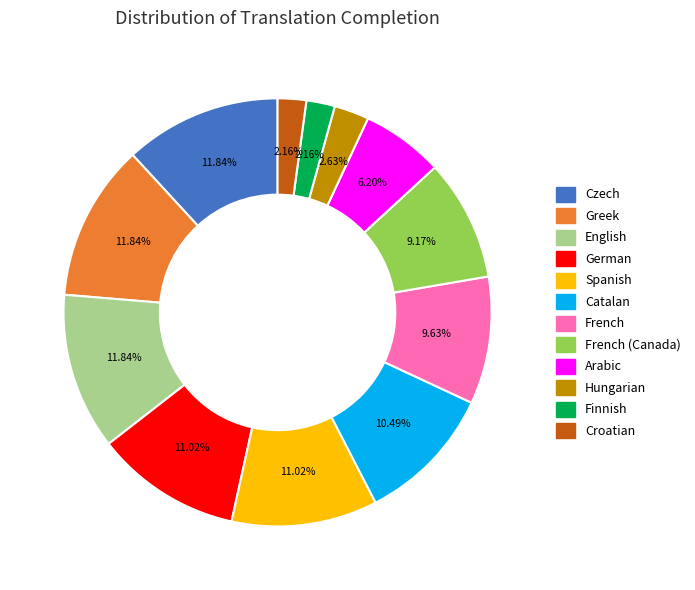

Which has a higher value, Hungarian or Catalan?

Catalan